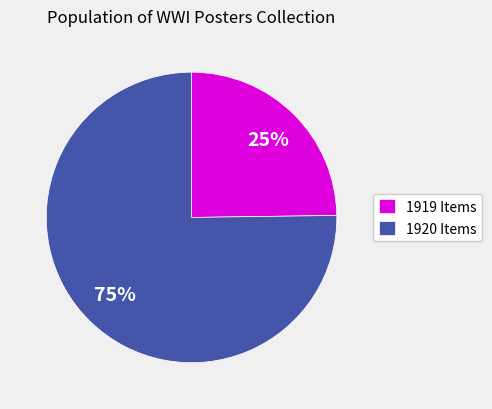

Rank the categories by value from lowest to highest.

1919 Items, 1920 Items